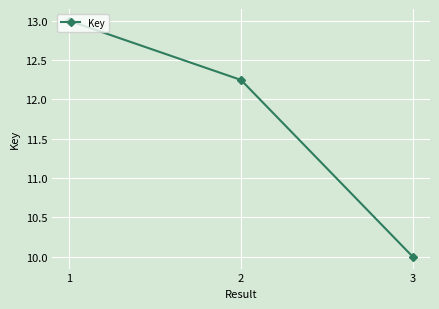

Where does the data first go above 12?

1